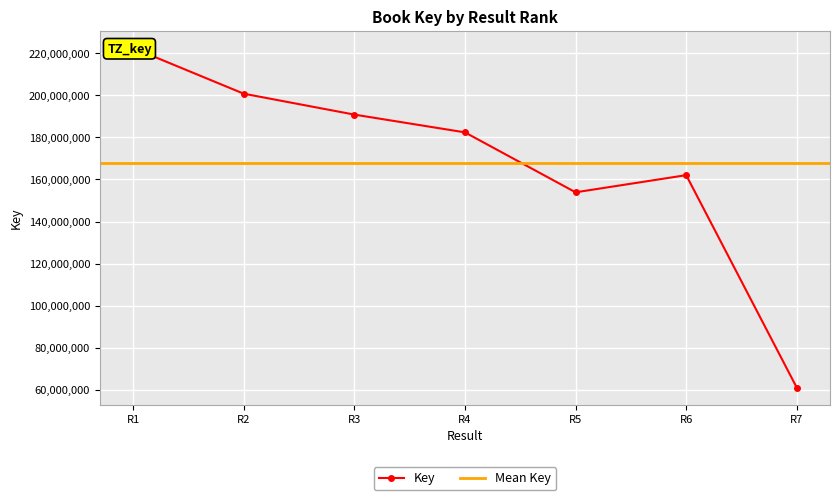

What is the change in value from R4 to R5?

-28495491